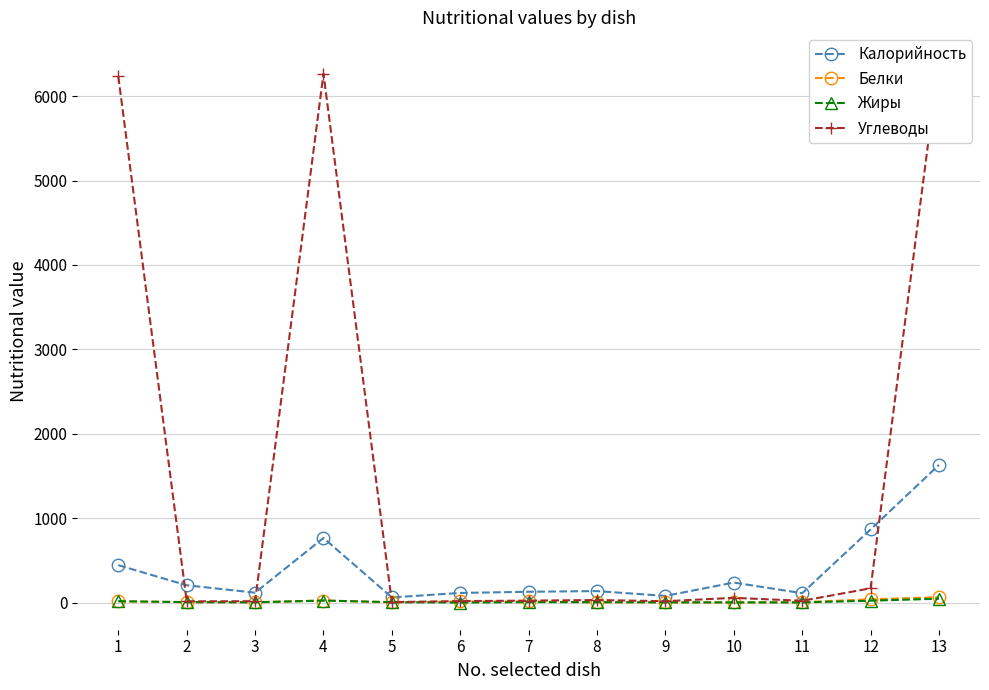

Reading left to right, transcribe all the data shown in this chart.

Калорийность: 1=443	2=205	3=117	4=765	5=61	6=114	7=128	8=136	9=79	10=237	11=111	12=866	13=1631
Белки: 1=15	2=5	3=4	4=24	5=2	6=13	7=13	8=3	9=3	10=1	11=4	12=39	13=63
Жиры: 1=16	2=5	3=3	4=24	5=5	6=0	7=5	8=5	9=3	10=2	11=2	12=22	13=46
Углеводы: 1=6234	2=15	3=16	4=6265	5=6	6=17	7=23	8=30	9=16	10=56	11=21	12=169	13=6434